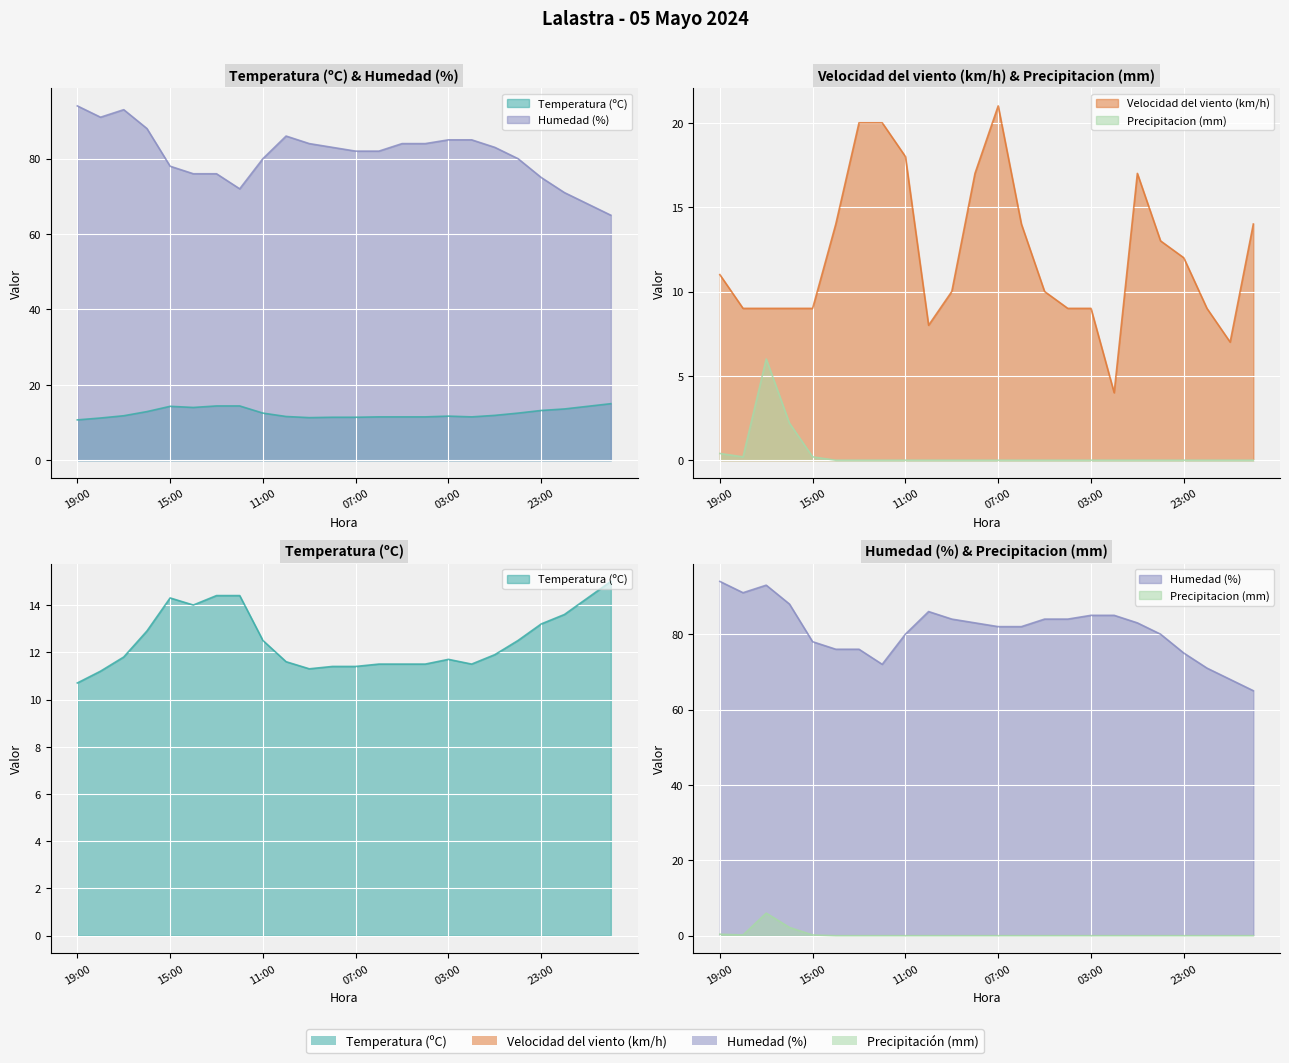

How many data points in Velocidad del viento (km/h) are above 11?

11